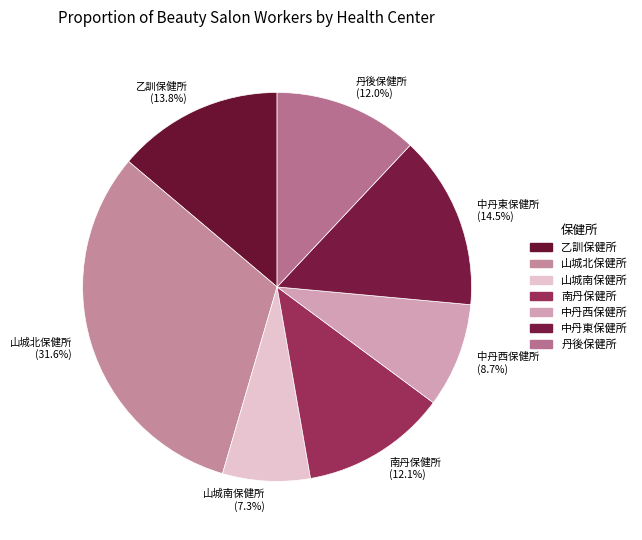

Count the number of slices in the pie.

7